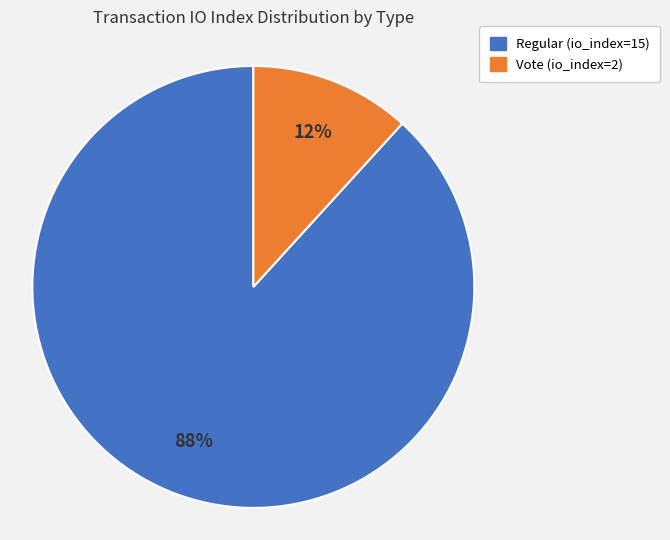

True or false: Vote (io_index=2) accounts for 12% of the total.

True